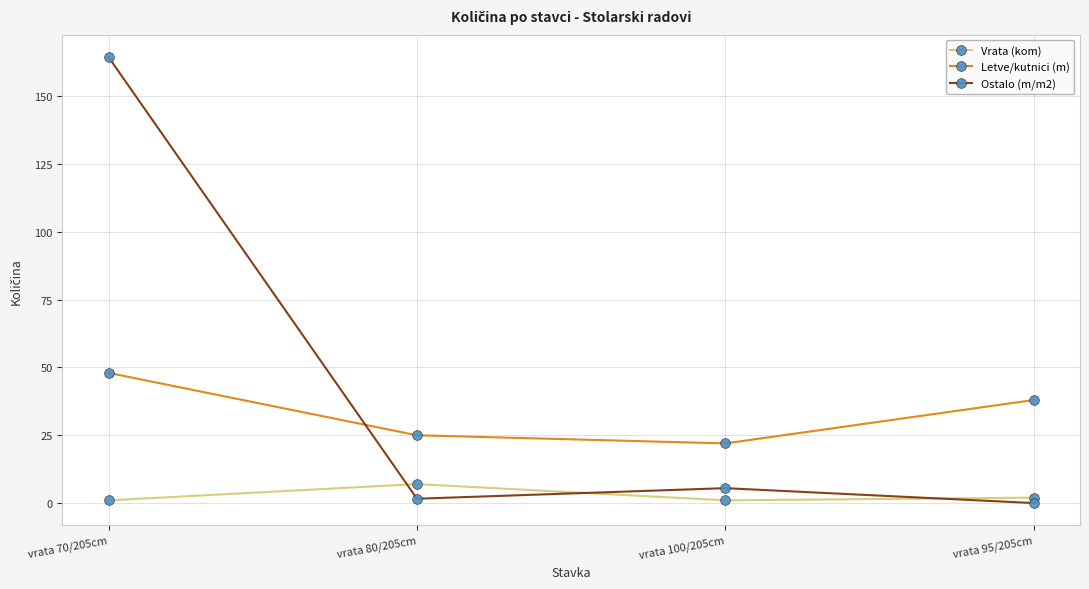

How many series are shown in this chart?

3